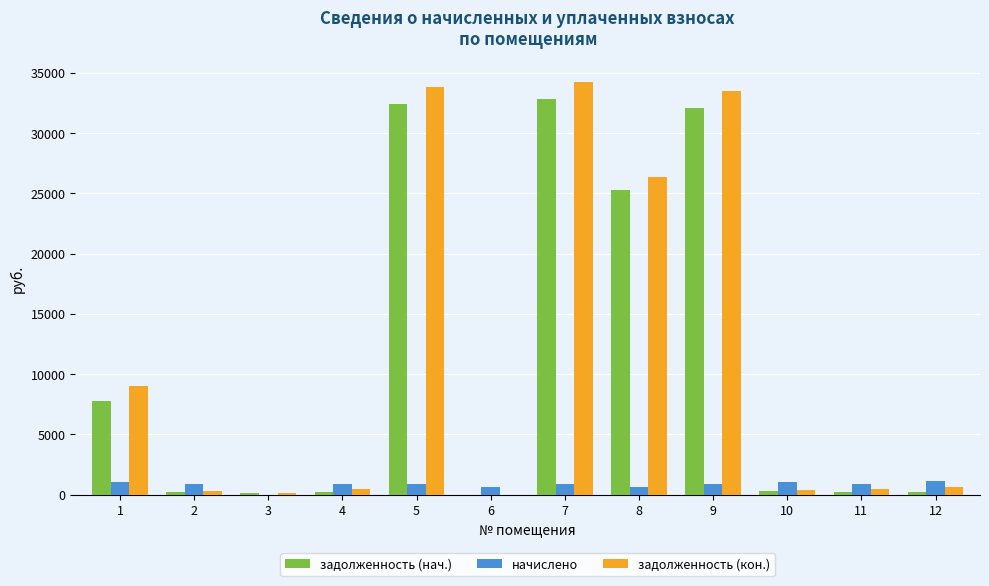

Count the number of data series in this chart.

3